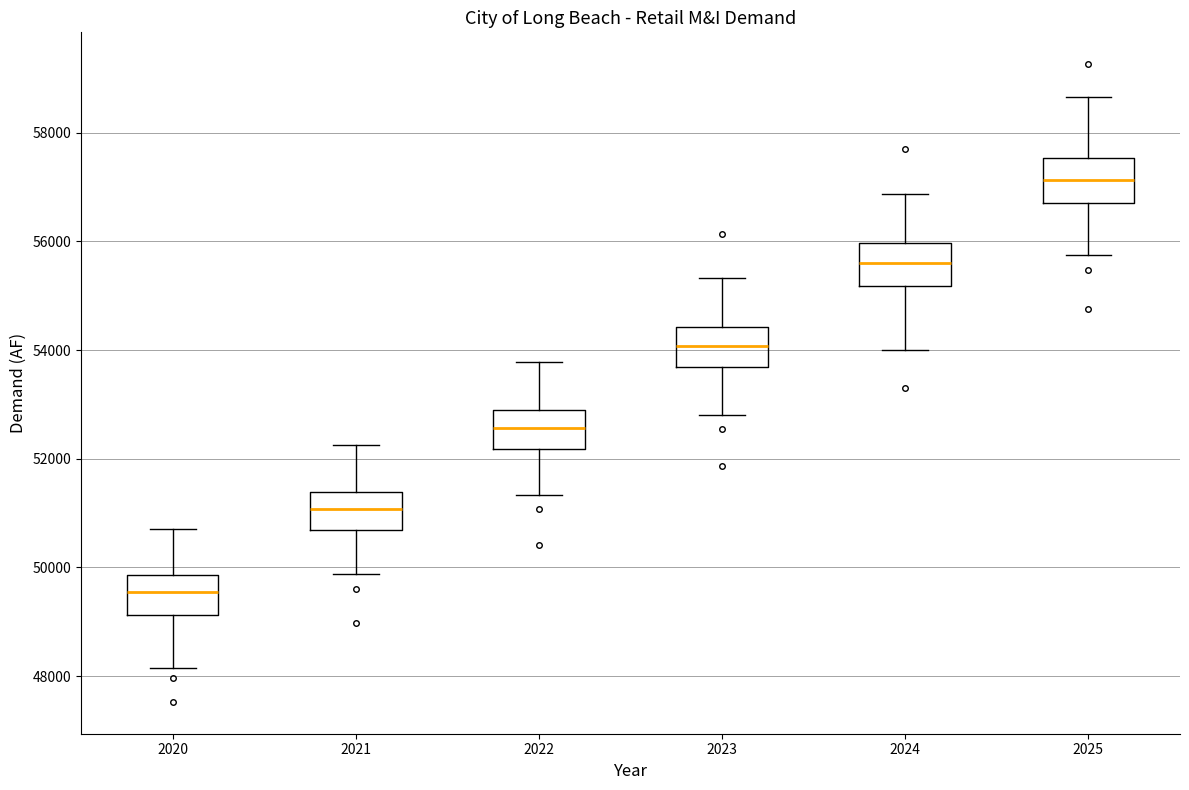

Which box has the highest median line?

2025